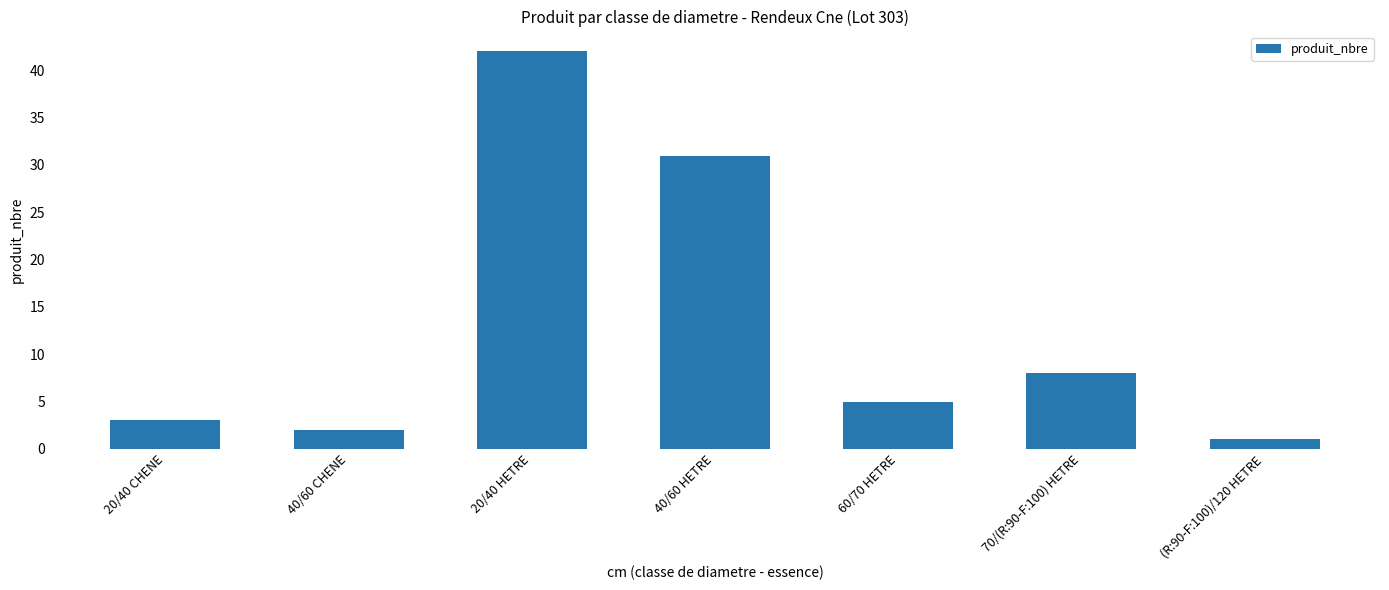

How many distinct data groups are displayed?

1